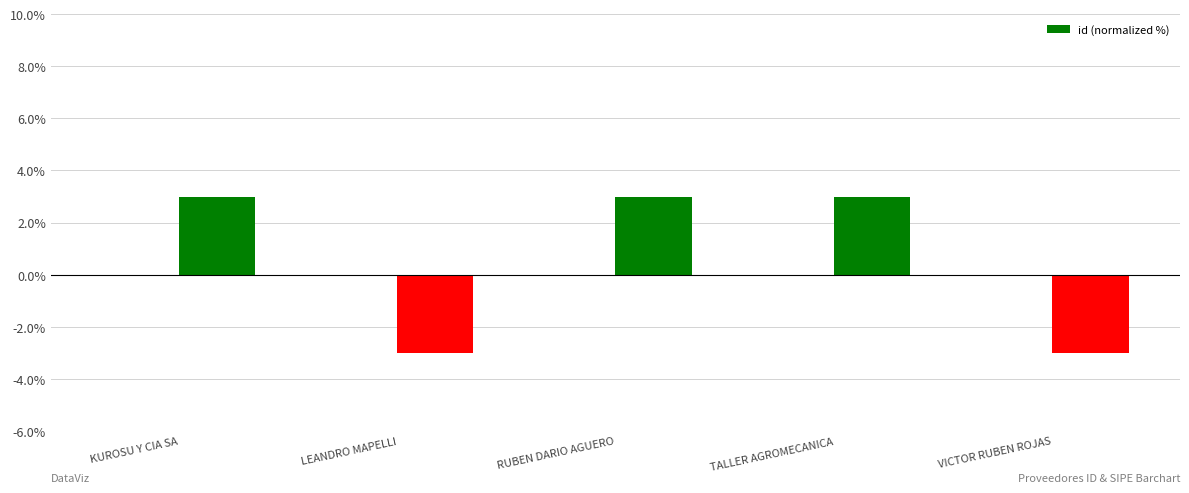

List the labels in order of value, smallest first.

VICTOR RUBEN ROJAS, LEANDRO MAPELLI, RUBEN DARIO AGUERO, TALLER AGROMECANICA, KUROSU Y CIA SA